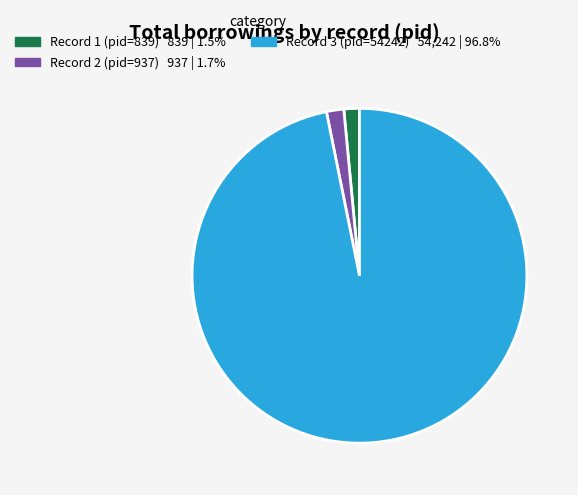

Which category has the biggest portion of the pie?

Record 3 (pid=54242)